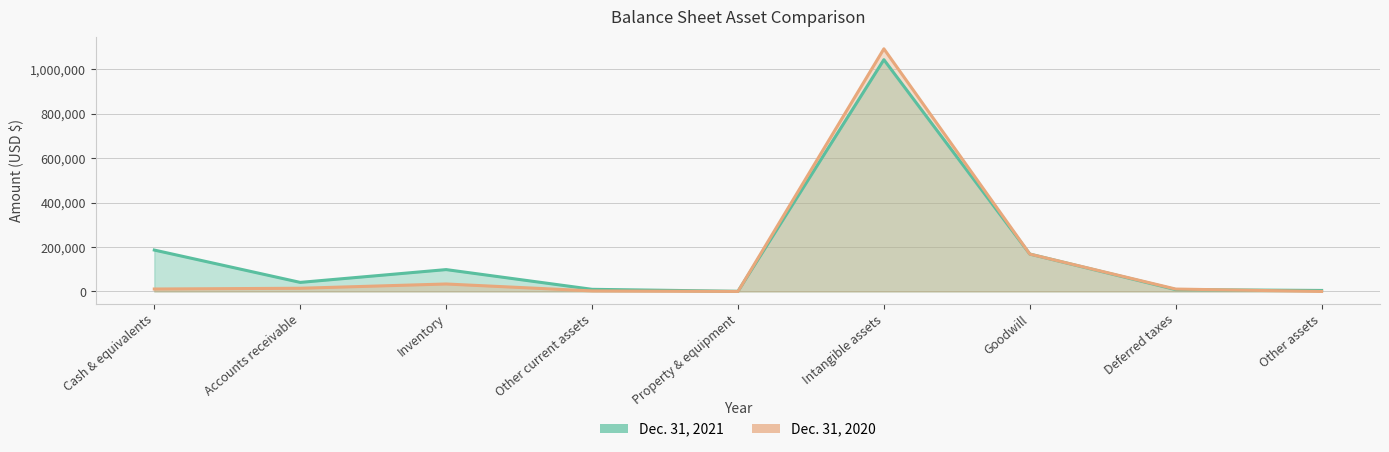

Does the chart have visible grid lines?

Yes